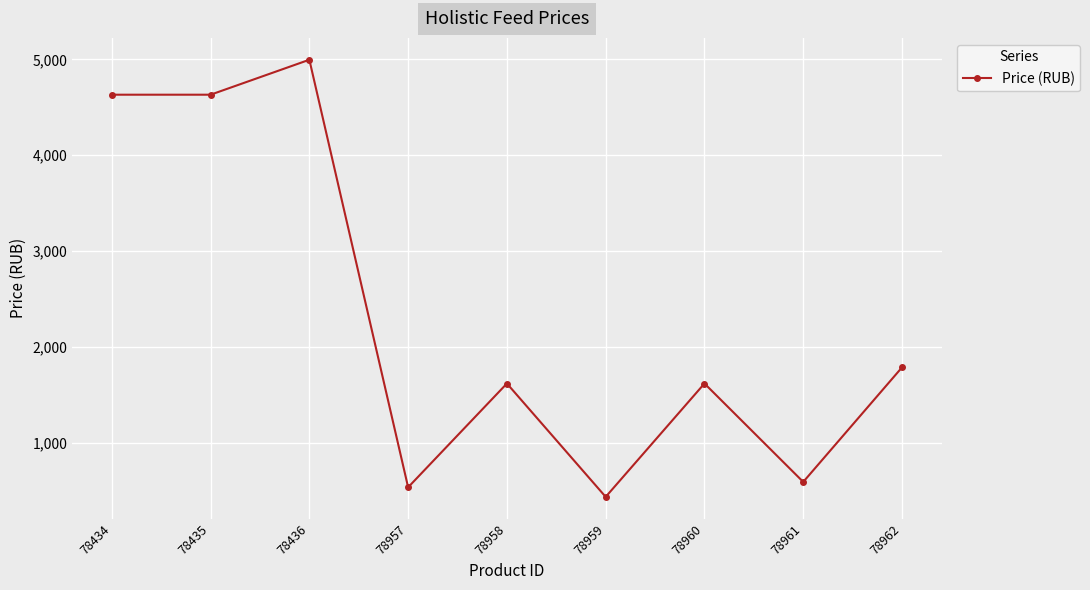

What is the sum of all values?

20838.4